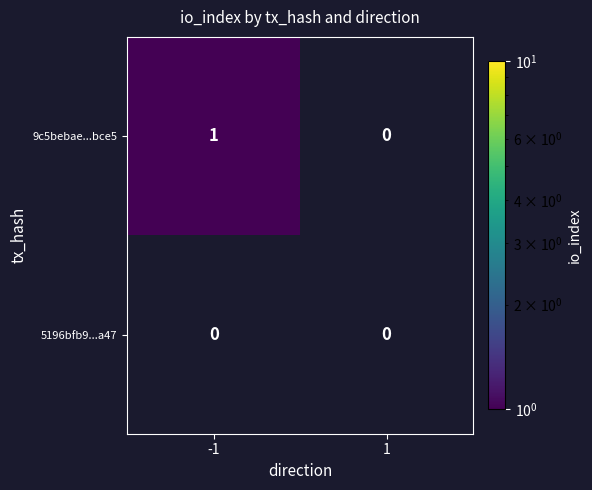

Which series has the largest range (max minus min)?

9c5bebae...bce5